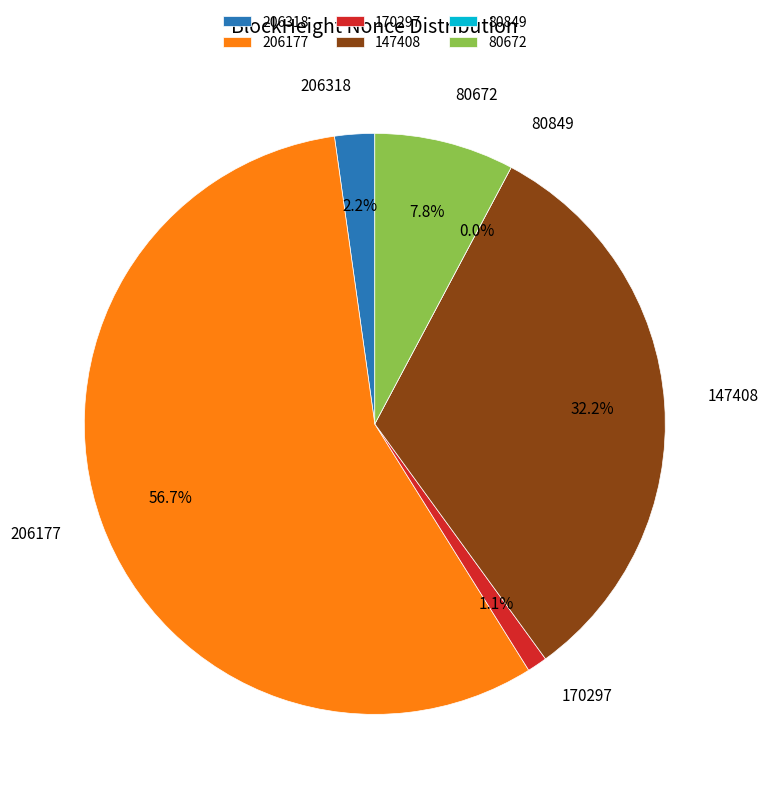

Which slice is the largest?

206177